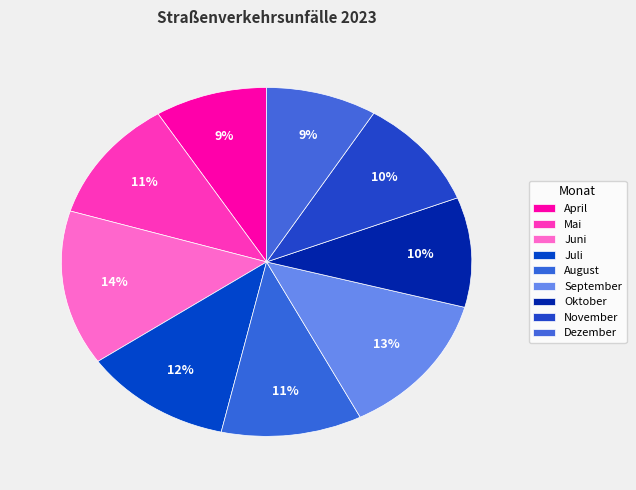

What percentage is the Juni slice, to the nearest percent?

14%